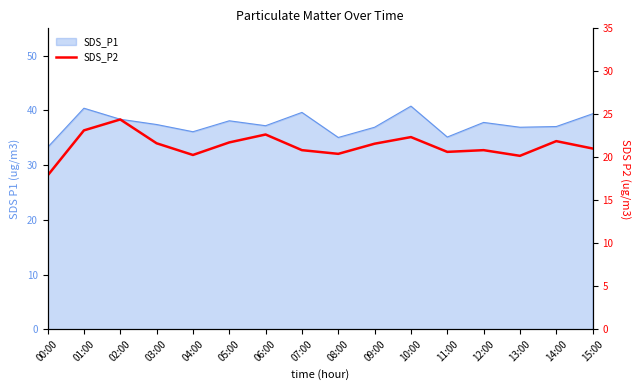

True or false: the data has more than 0 interior local peaks.

True